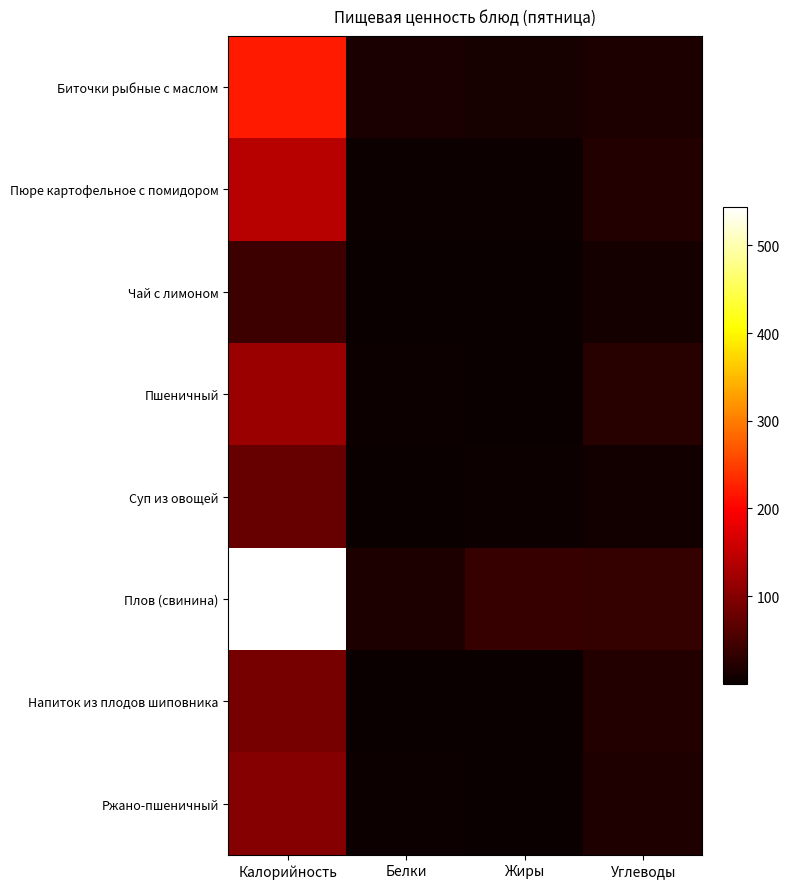

Between Жиры and Углеводы, which is larger?

Углеводы